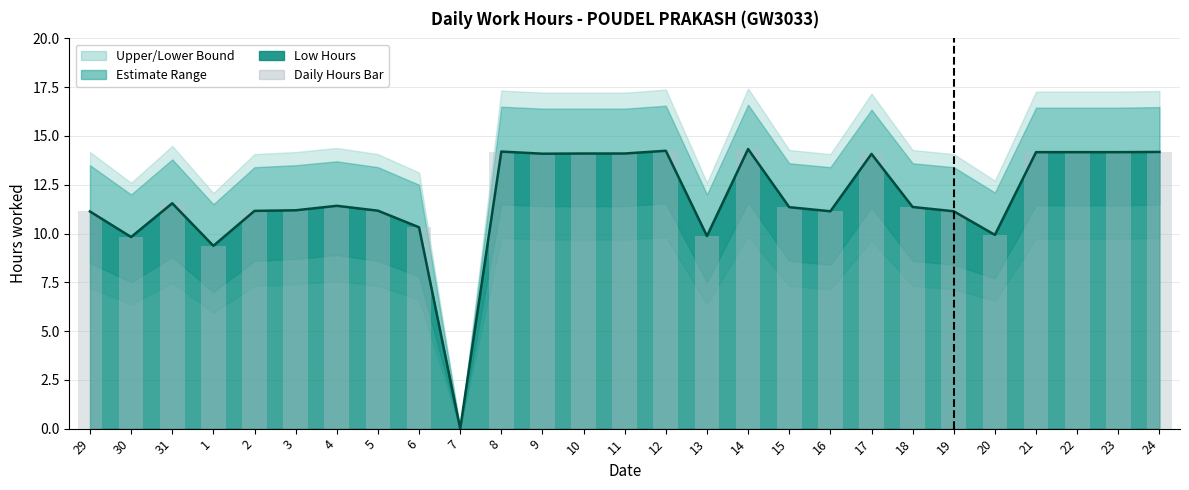

What is the label of the 13th bar from the right?

12